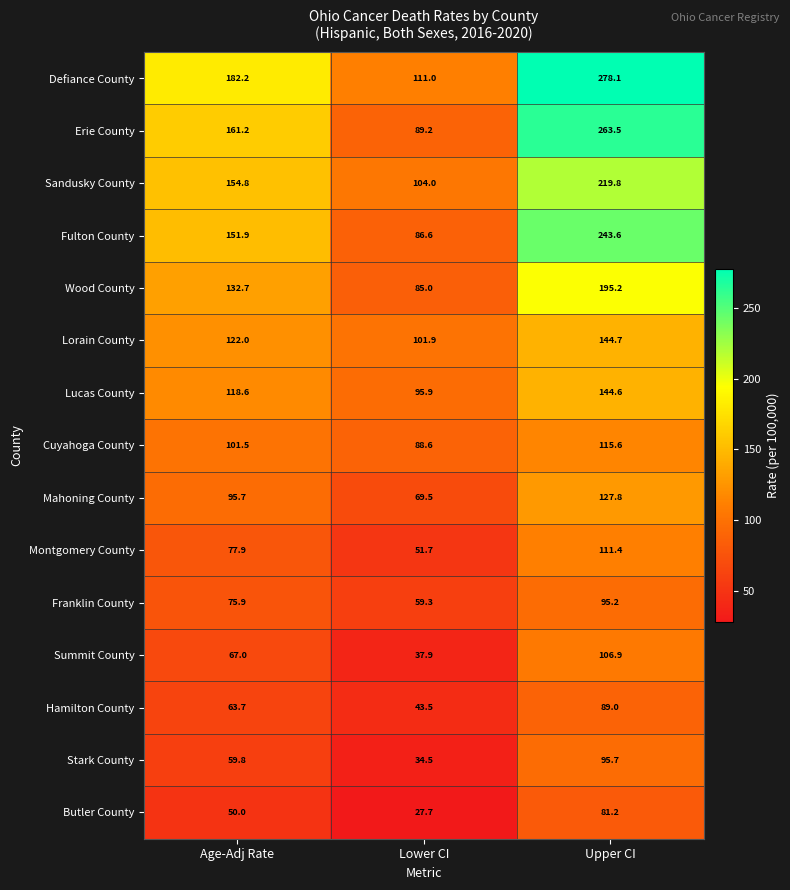

Which series changed the most between Age-Adj Rate and Lower CI?

Erie County